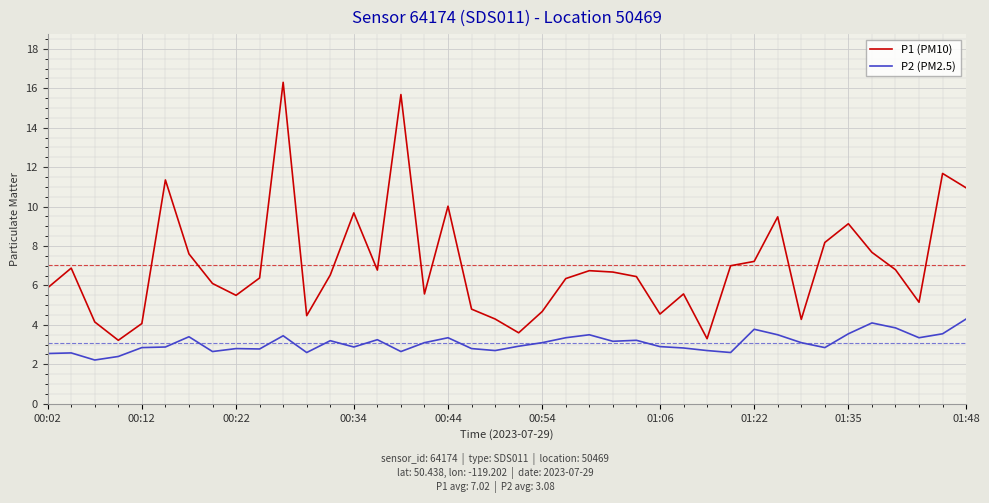

True or false: P1 (PM10) and P2 (PM2.5) cross at least once.

False